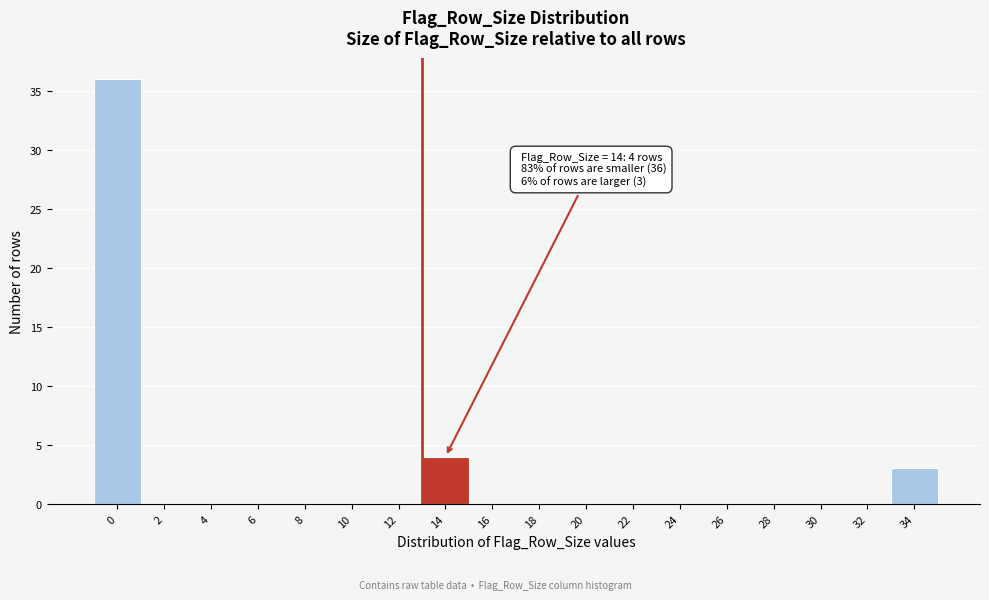

Reading left to right, list all the values displayed in this chart.

0=36	2=0	4=0	6=0	8=0	10=0	12=0	14=4	16=0	18=0	20=0	22=0	24=0	26=0	28=0	30=0	32=0	34=3